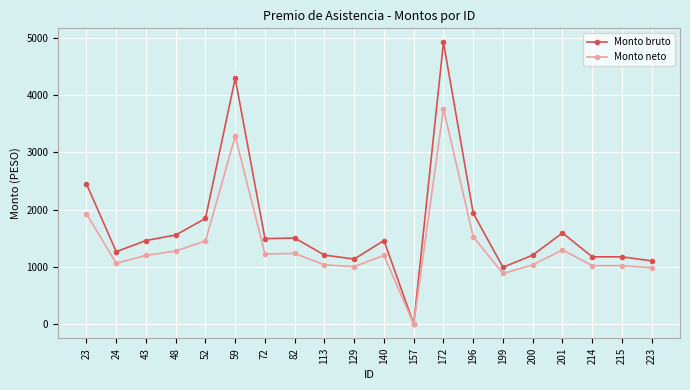

The Monto bruto series shows 0.0 at 157. True or false?

True